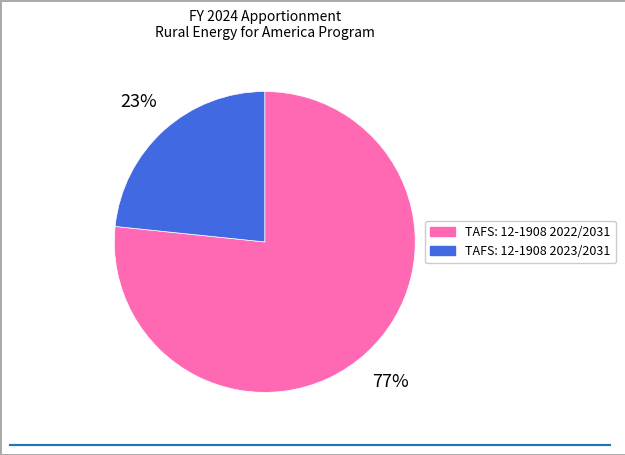

Which category has the smallest portion of the pie?

TAFS: 12-1908 2023/2031